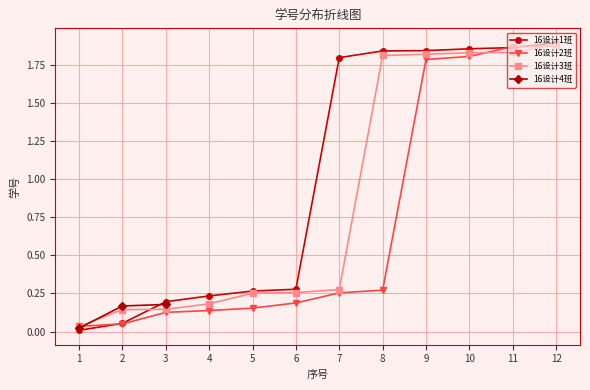

True or false: 16设计2班 has a value of 0.2 at 6.

True